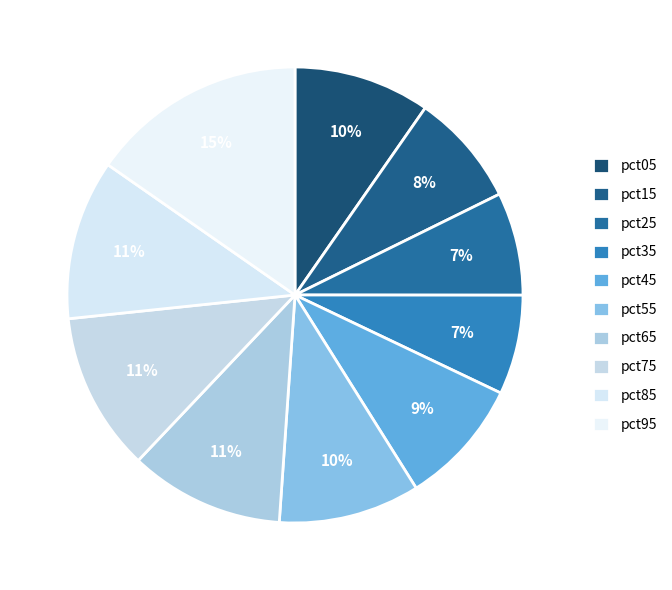

What is the largest slice in the pie chart?

pct95